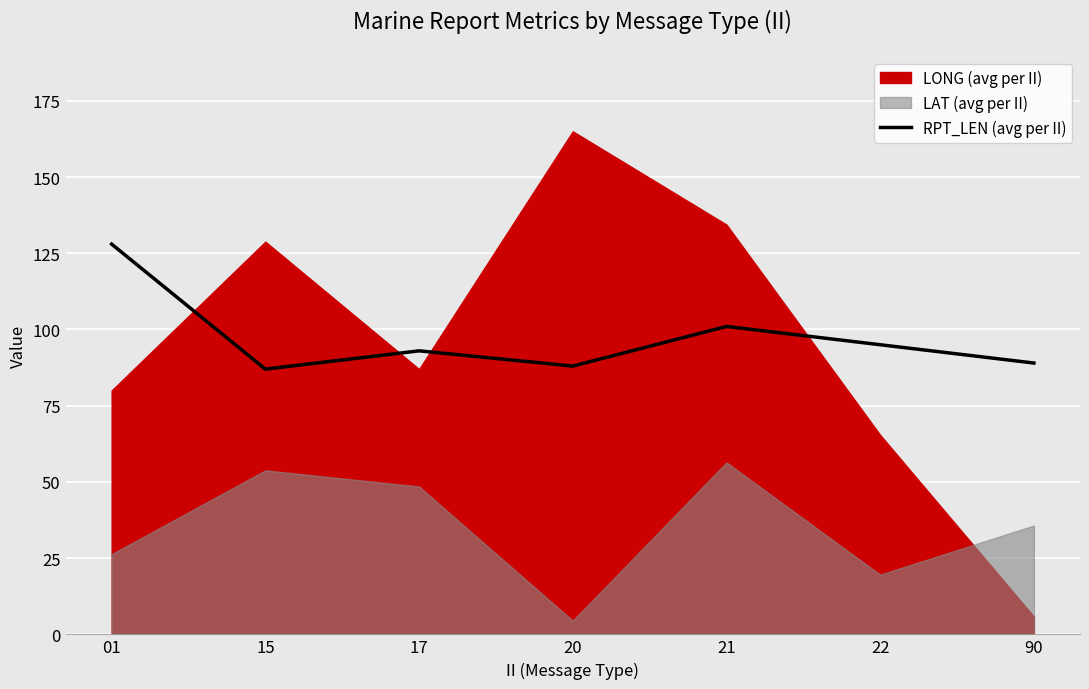

What is the sum of all values?

681